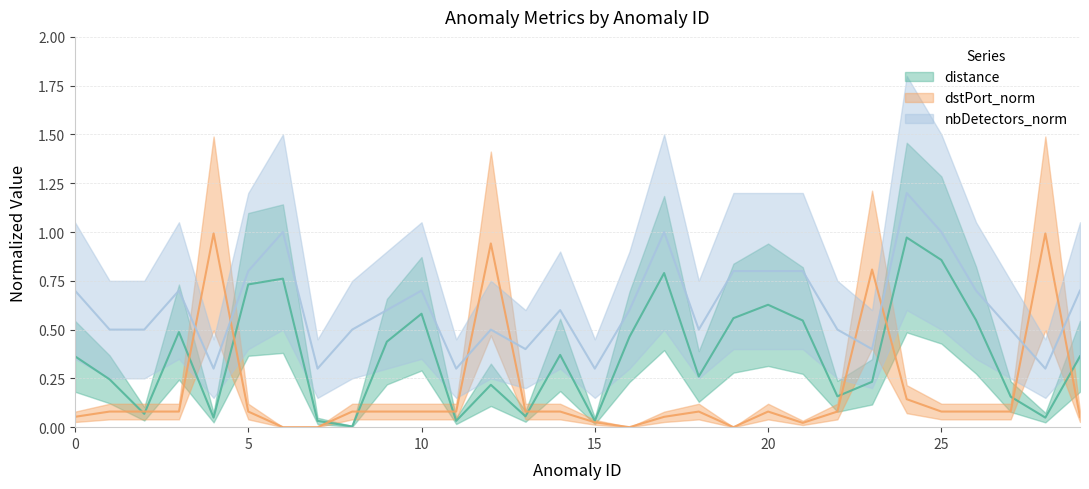

Reading left to right, what are all the values shown in this chart?

distance: 0.4	0.2	0.1	0.5	0.0	0.7	0.8	0.0	0.0	0.4	0.6	0.0	0.2	0.1	0.4	0.0	0.5	0.8	0.3	0.6	0.6	0.5	0.2	0.2	1.0	0.9	0.5	0.2	0.0	0.4
dstPort_norm: 0.1	0.1	0.1	0.1	1.0	0.1	0.0	0.0	0.1	0.1	0.1	0.1	0.9	0.1	0.1	0.0	0.0	0.1	0.1	0.0	0.1	0.0	0.1	0.8	0.1	0.1	0.1	0.1	1.0	0.1
nbDetectors_norm: 0.7	0.5	0.5	0.7	0.3	0.8	1.0	0.3	0.5	0.6	0.7	0.3	0.5	0.4	0.6	0.3	0.6	1.0	0.5	0.8	0.8	0.8	0.5	0.4	1.2	1.0	0.7	0.5	0.3	0.7